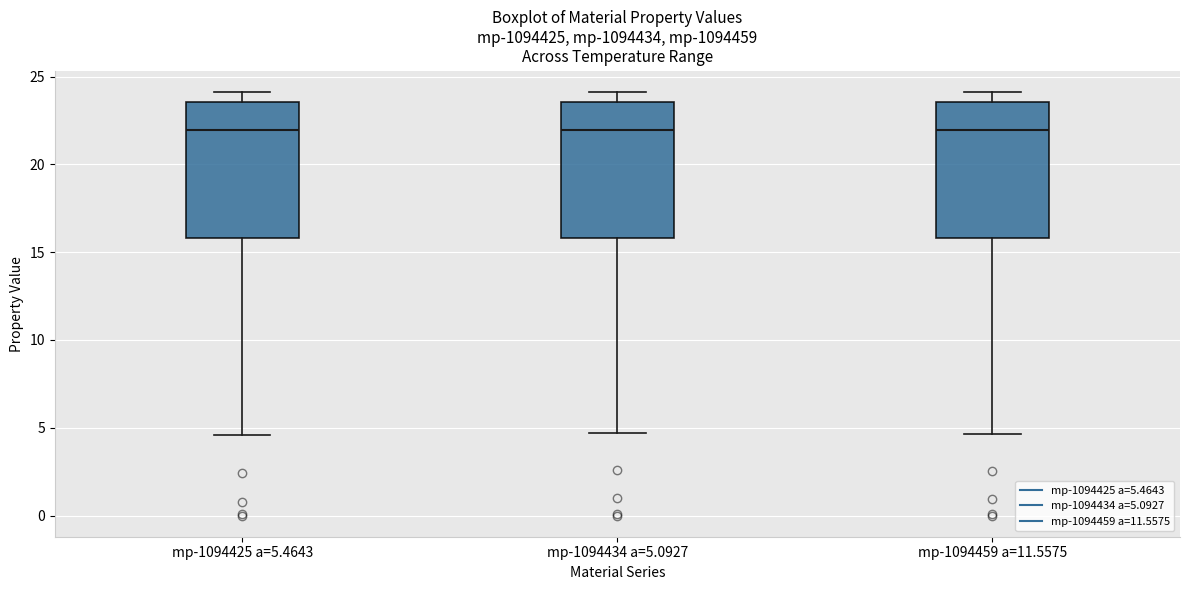

Reading left to right, read every box against the y-axis: the position of its median line, the range the box covers, and the ends of its whiskers. The values are not printed on the chart, so give them approximately, as read against the axis.

mp-1094425 a=5.4643: median 22.0, box 16.0 to 23.5, whiskers 4.5 to 24.0
mp-1094434 a=5.0927: median 22.0, box 16.0 to 23.5, whiskers 4.5 to 24.0
mp-1094459 a=11.5575: median 22.0, box 16.0 to 23.5, whiskers 4.5 to 24.0